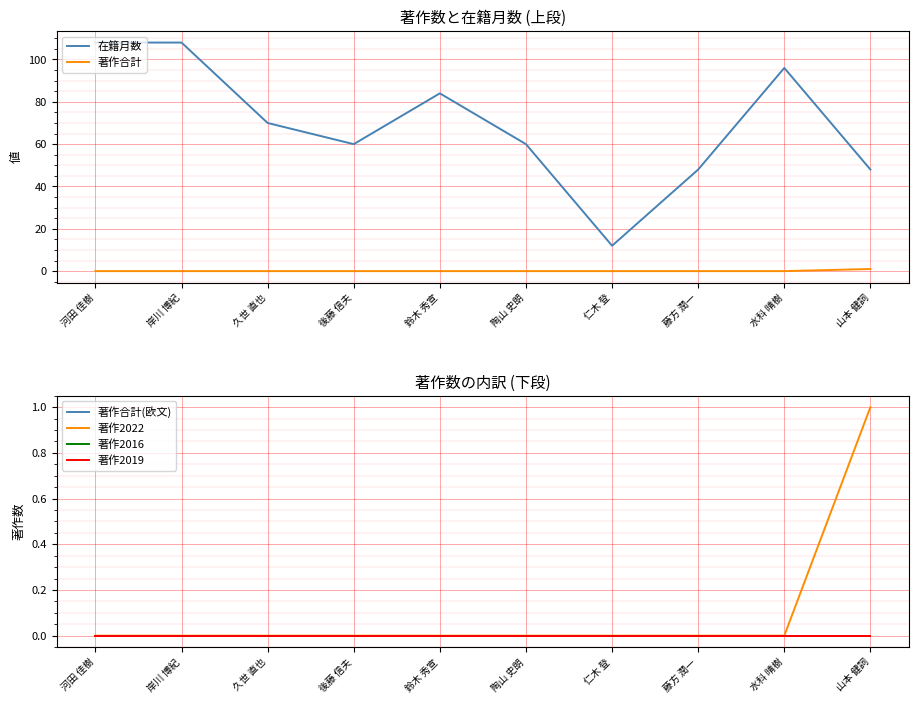

The 著作合計(欧文) series shows 0 at 岸川 博紀. True or false?

True